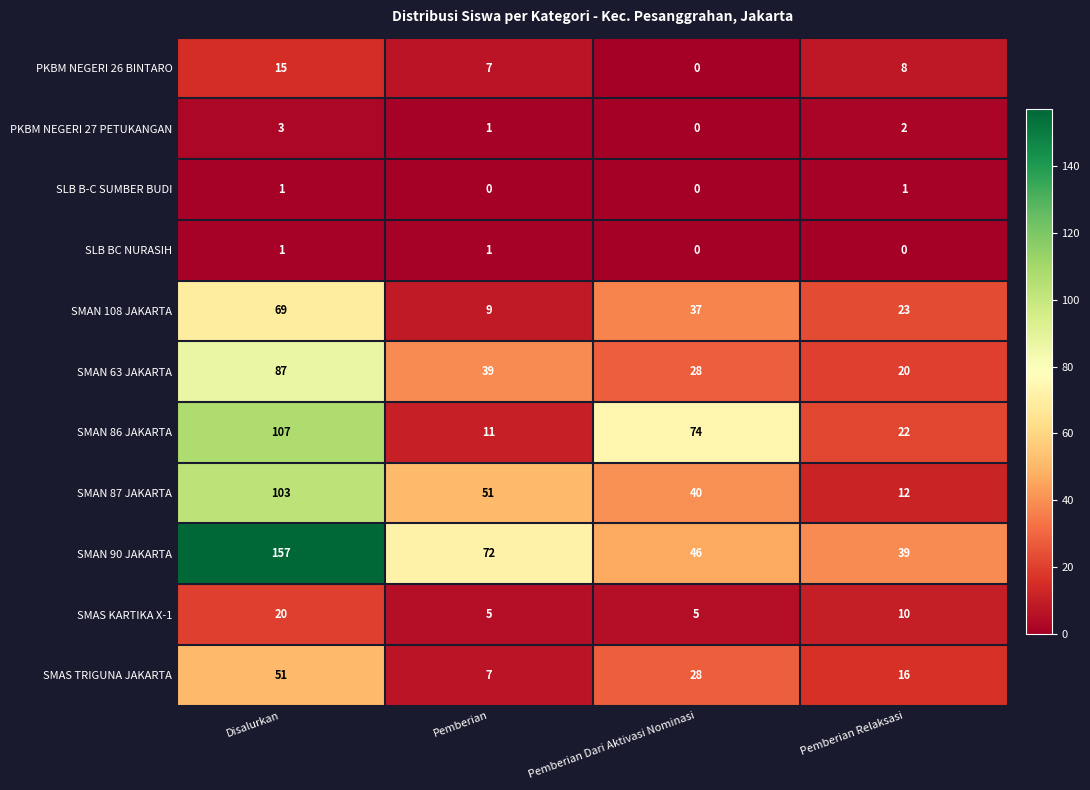

What is the total value across all series at Pemberian Dari Aktivasi Nominasi?

258